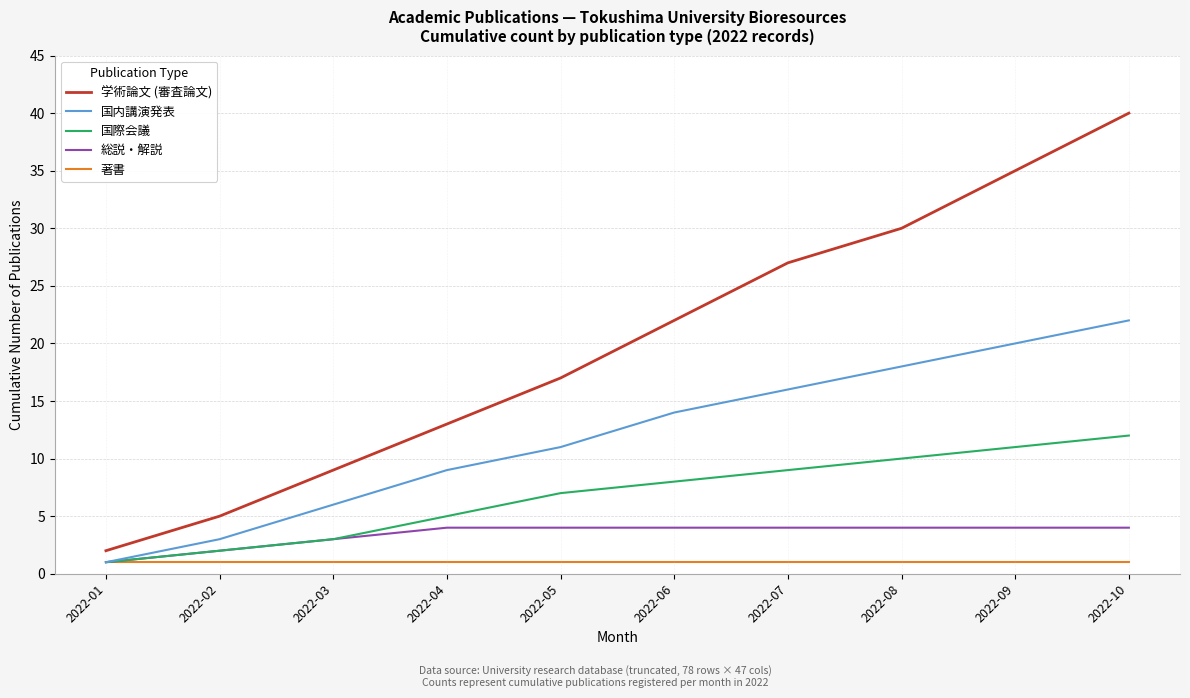

The value of 著書 at 2022-10 is 1. True or false?

True